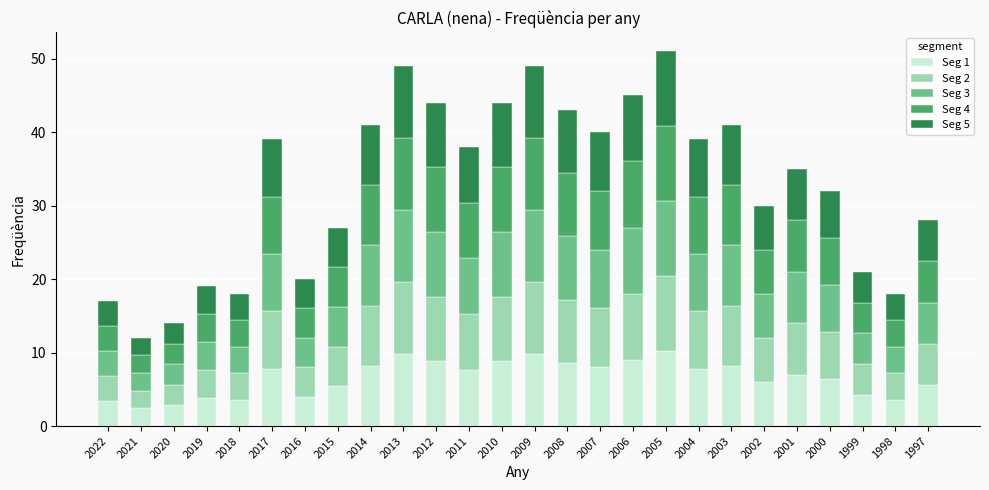

What is the total value across all series at 2007?

40.0